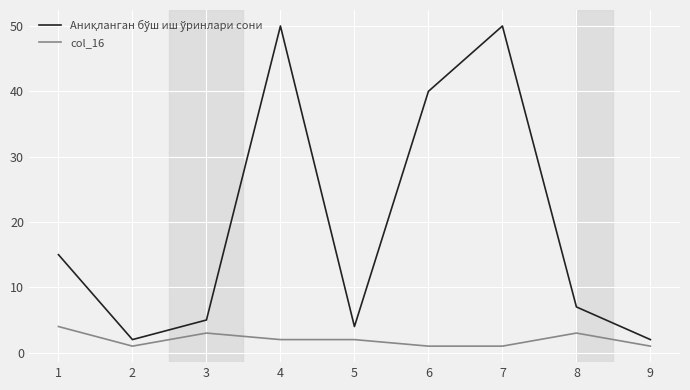

The value of col_16 at 1 is 4. True or false?

True